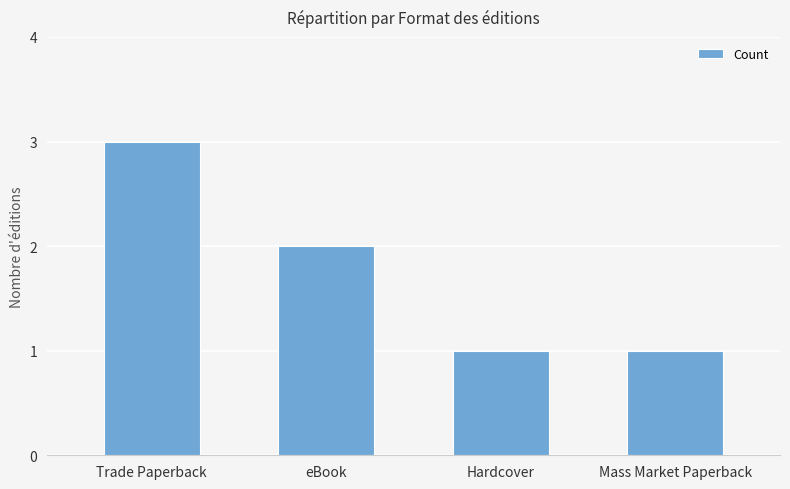

Is it true that the value at Trade Paperback is 3?

True